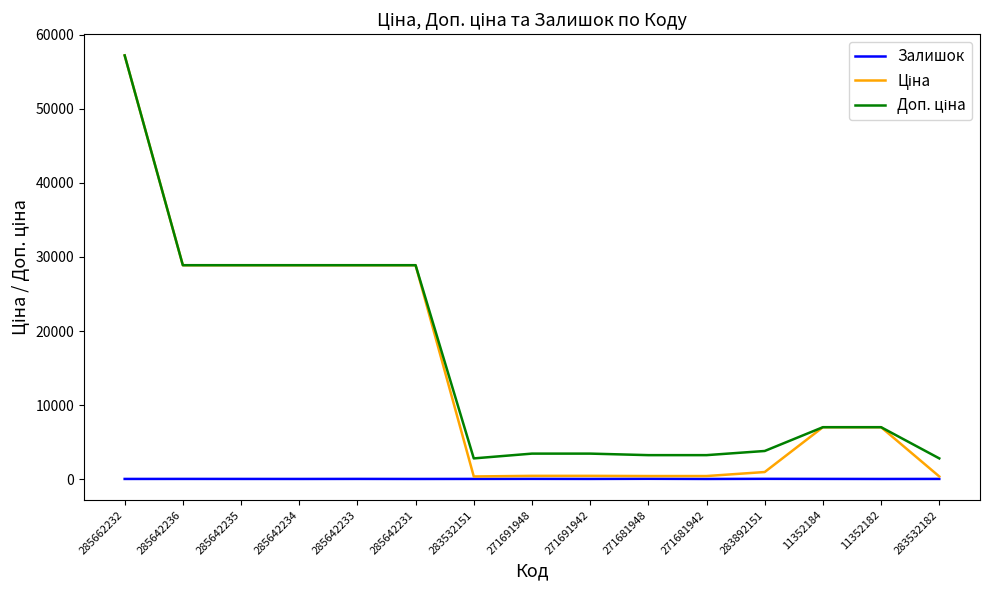

What is the greatest value displayed?

57235.5